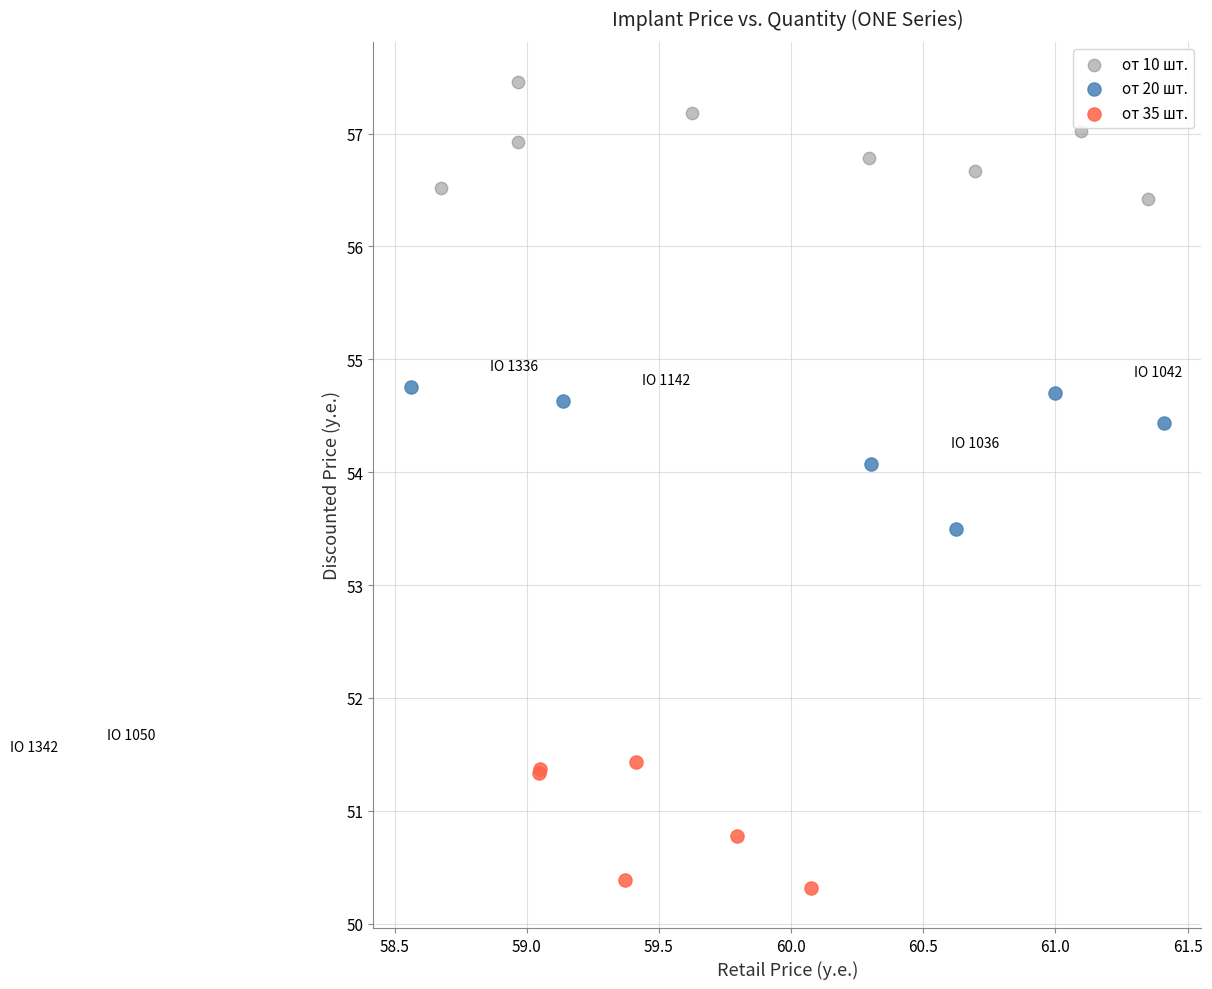

Which series reaches the maximum Y coordinate?

от 10 шт.